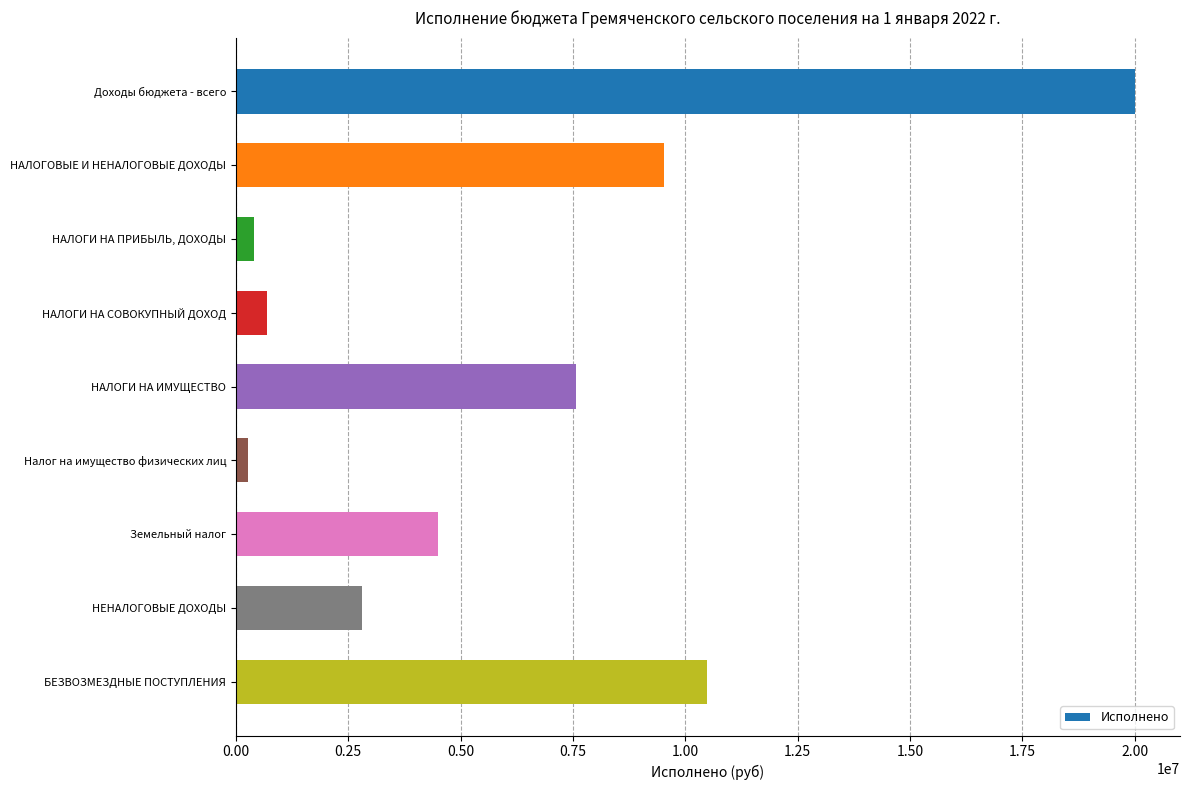

True or false: the data shows 20003942.3 at Доходы бюджета - всего.

True